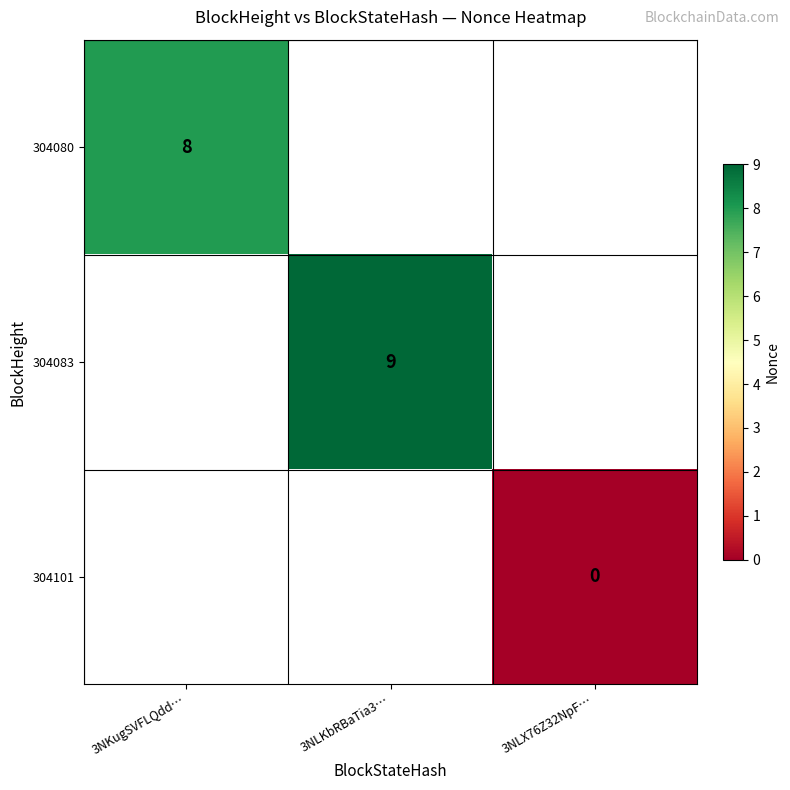

True or false: 304080 has a value of 8 at 3NKugSVFLQdd….

True